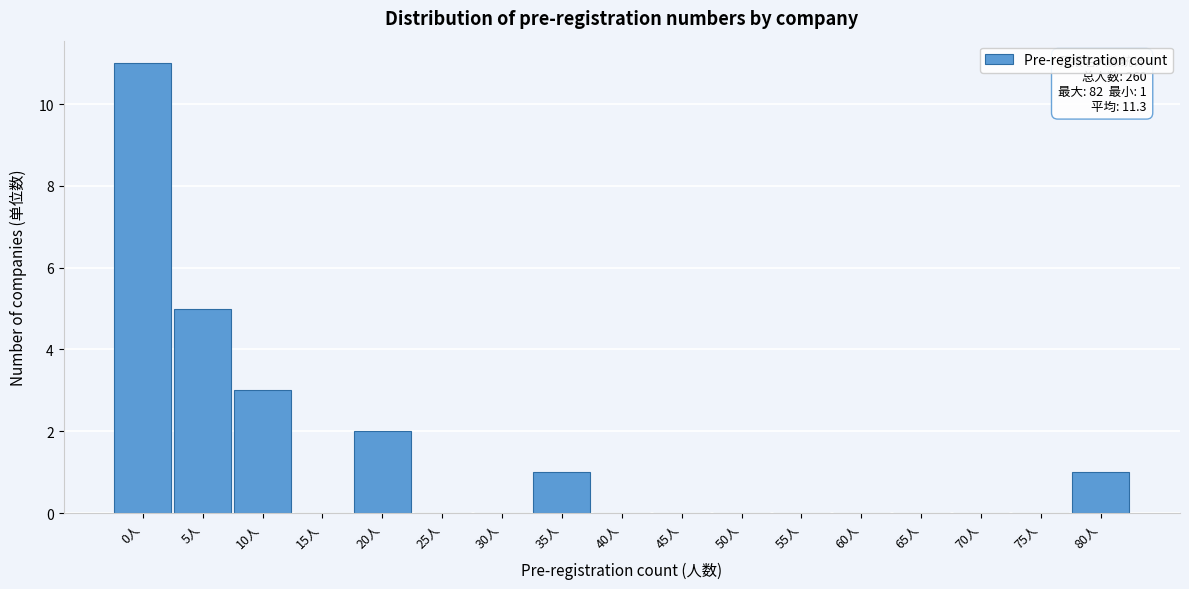

Reading left to right, transcribe all the data shown in this chart.

0人=11	5人=5	10人=3	15人=0	20人=2	25人=0	30人=0	35人=1	40人=0	45人=0	50人=0	55人=0	60人=0	65人=0	70人=0	75人=0	80人=1